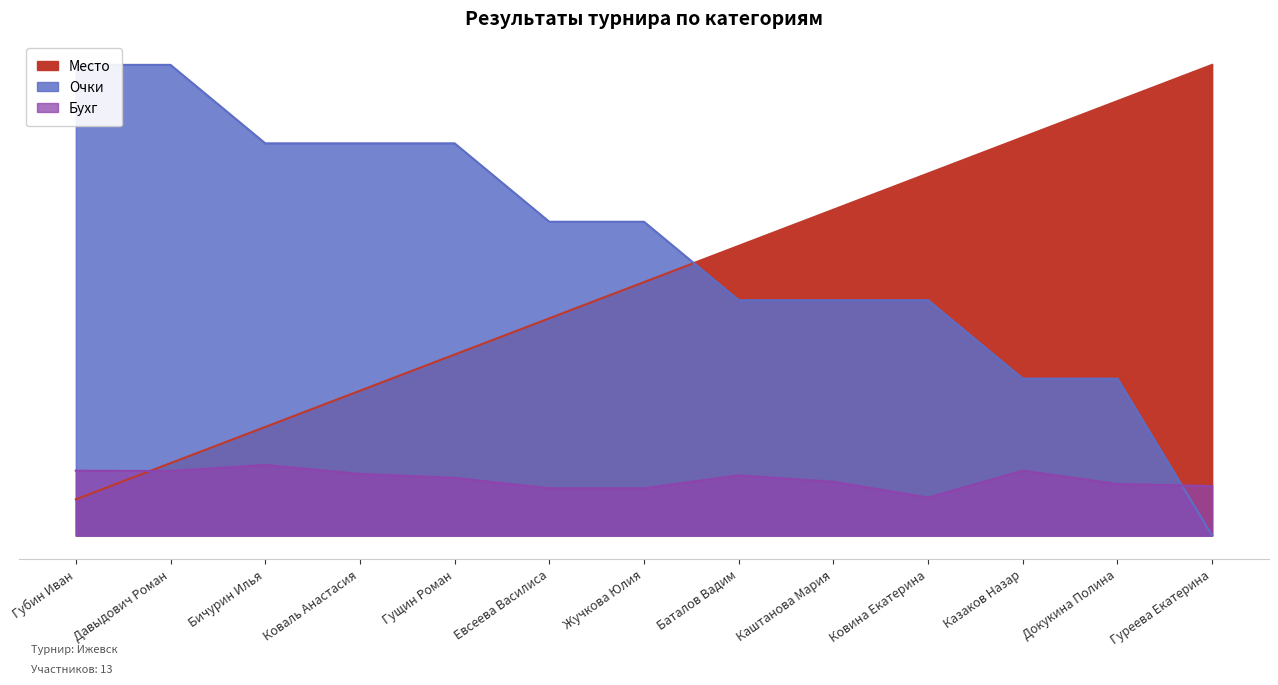

How many intersections are there between Место and Очки?

1